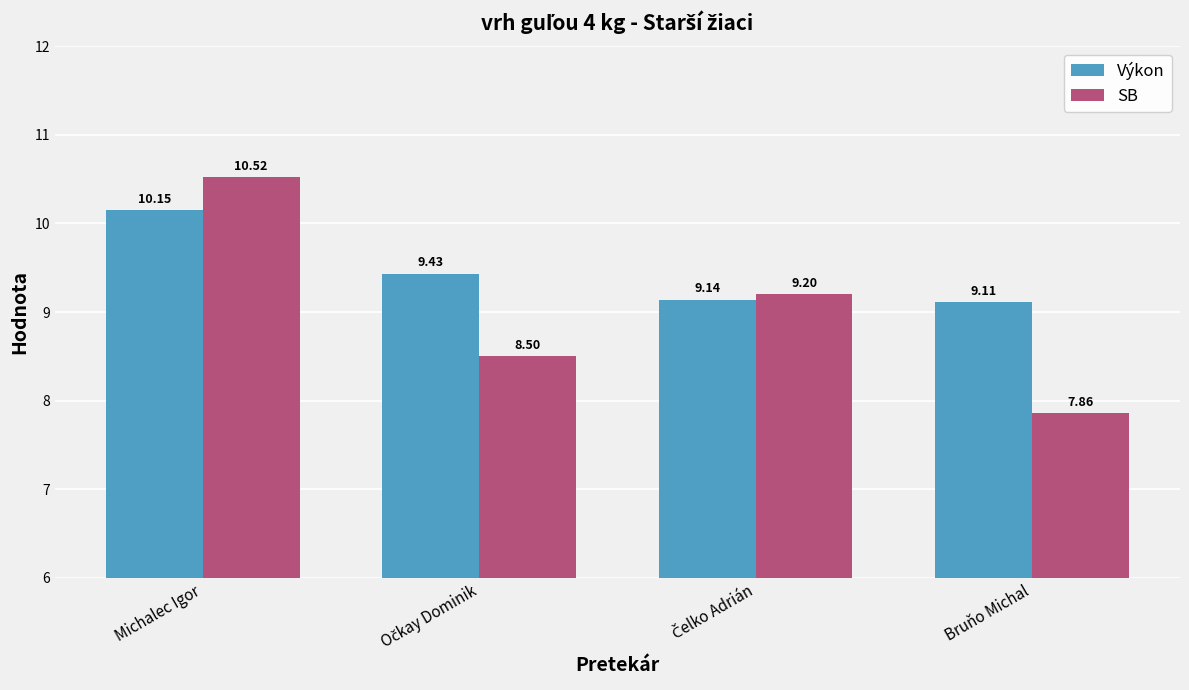

What is the average value of the Výkon series?

9.5